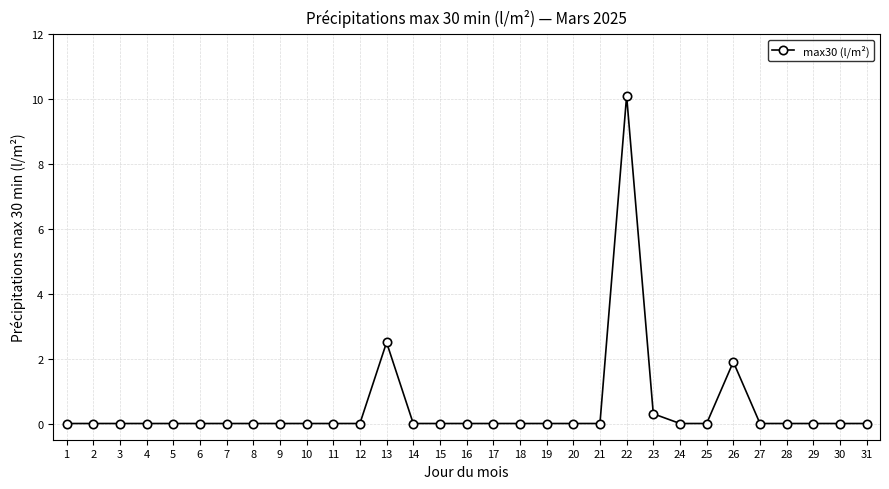

True or false: there are more than 2 points higher than both neighbors.

True